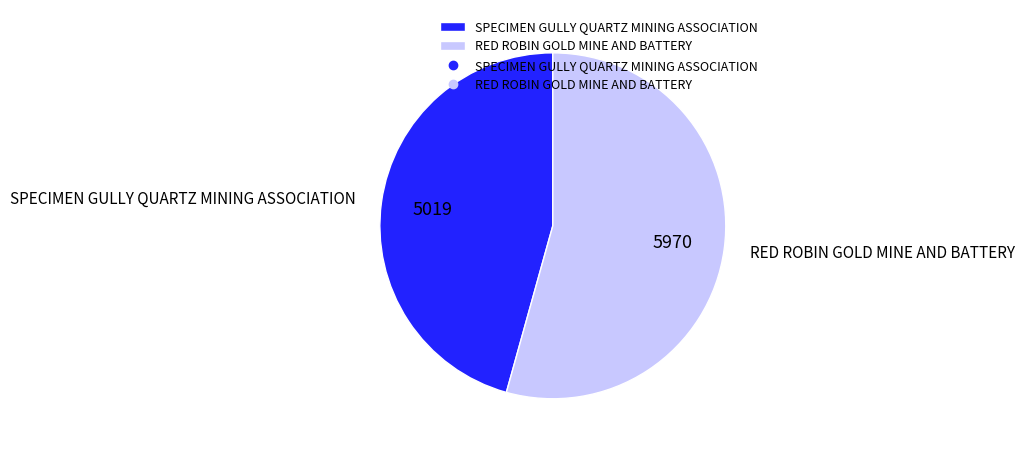

Rank the categories by value from lowest to highest.

SPECIMEN GULLY QUARTZ MINING ASSOCIATION, RED ROBIN GOLD MINE AND BATTERY